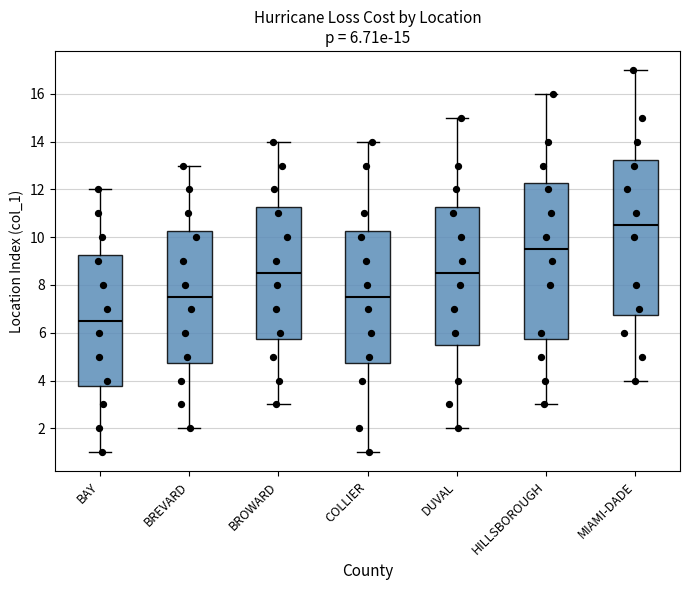

Which box's median line is the lowest?

BAY